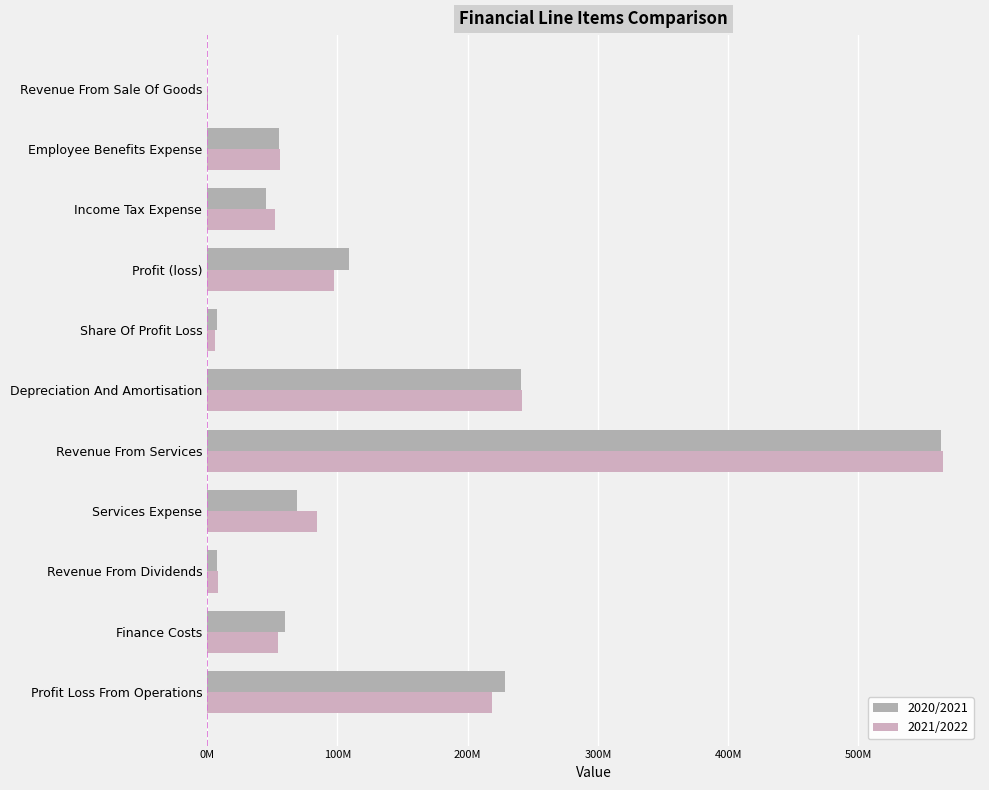

Rank the series by their average value, from lowest to highest.

2021/2022, 2020/2021